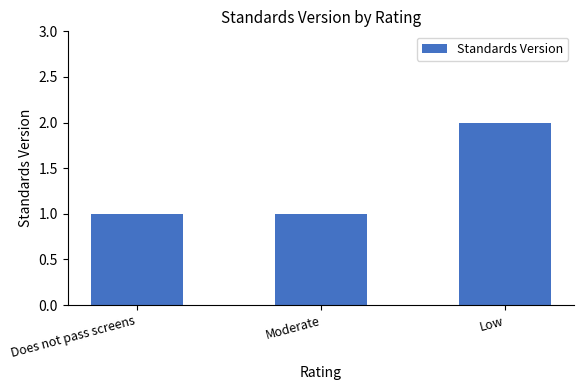

Which has a higher value, Low or Does not pass screens?

Low